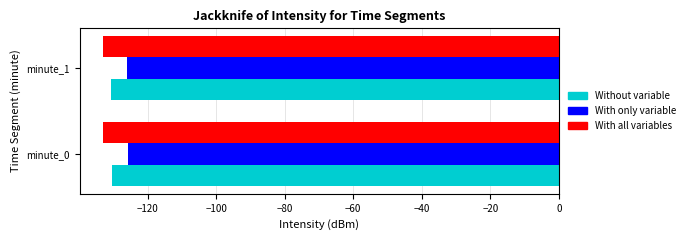

How many series are shown in this chart?

3